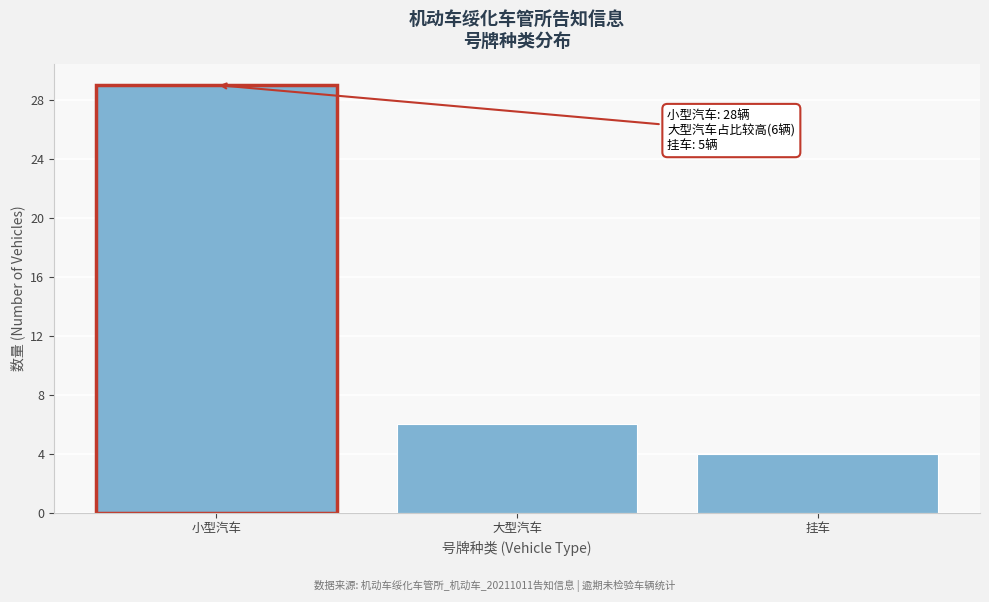

Reading left to right, transcribe all the data shown in this chart.

小型汽车=29	大型汽车=6	挂车=4